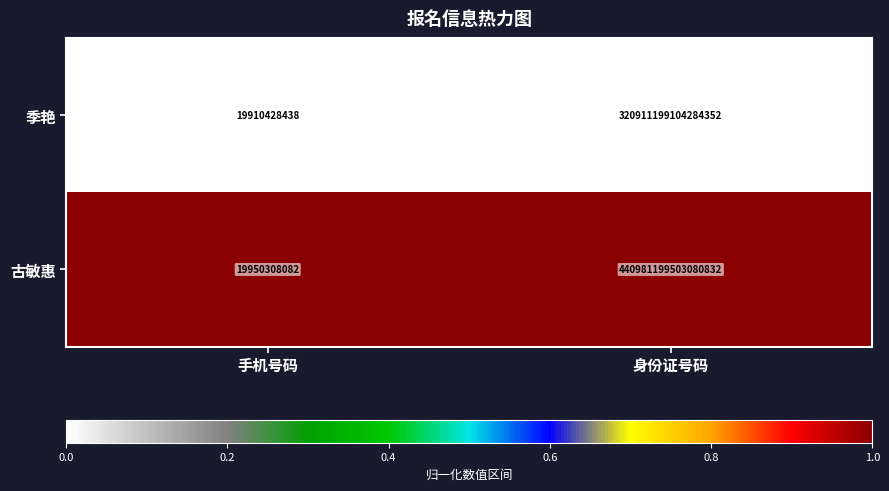

Which label corresponds to the smallest value in the chart?

手机号码